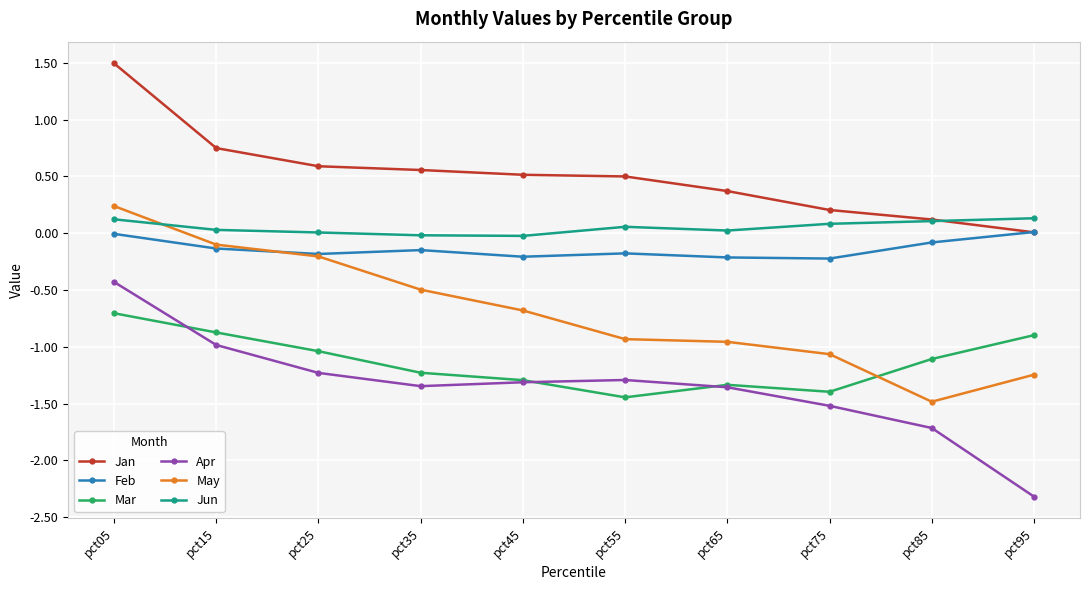

Where is Mar nearest to the value -1?

pct25